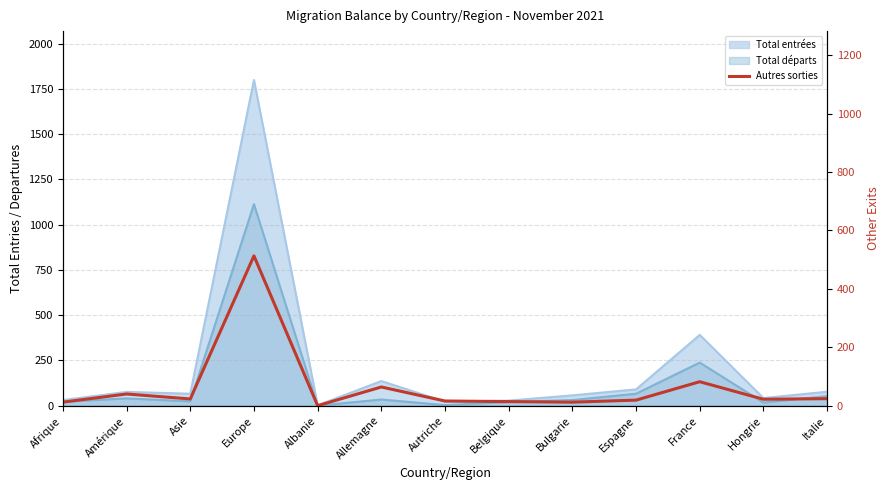

Does the chart display data point markers on the line(s)?

No